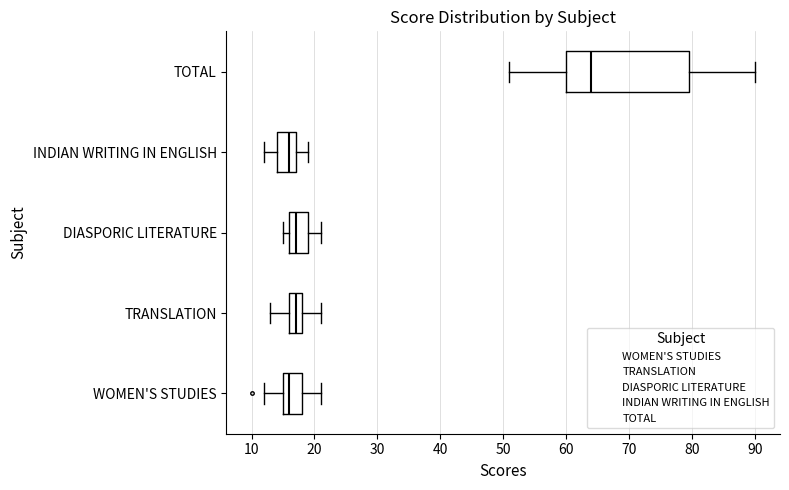

Where is the right edge of the box for WOMEN'S STUDIES on the x-axis? The values are not printed on the chart, so give them approximately, as read against the axis.

18